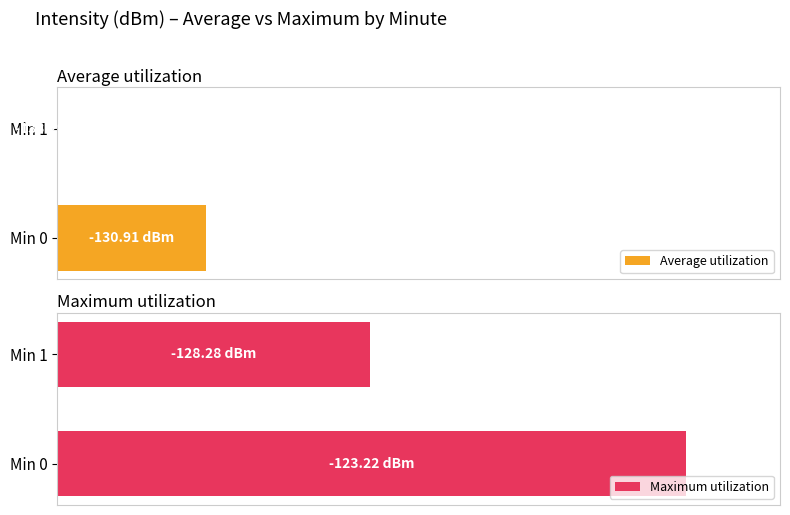

How many bars are there in total?

4